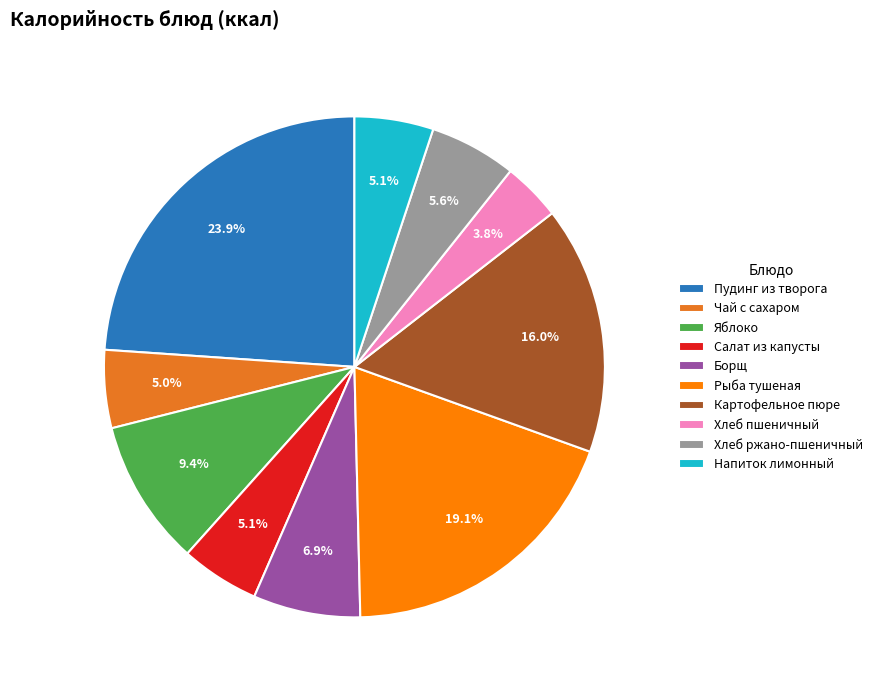

To the nearest percent, what percentage of the pie is Борщ?

7%